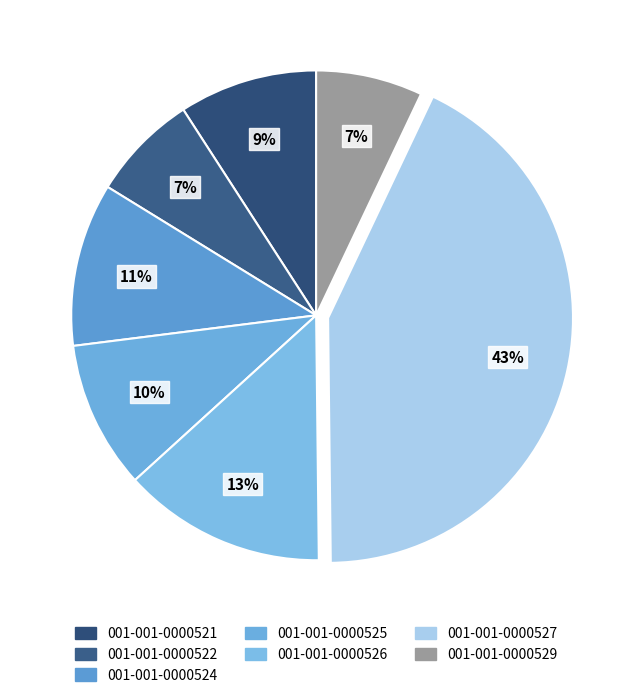

To the nearest percent, what is the difference between the 001-001-0000525 and 001-001-0000529 slice percentages?

3%